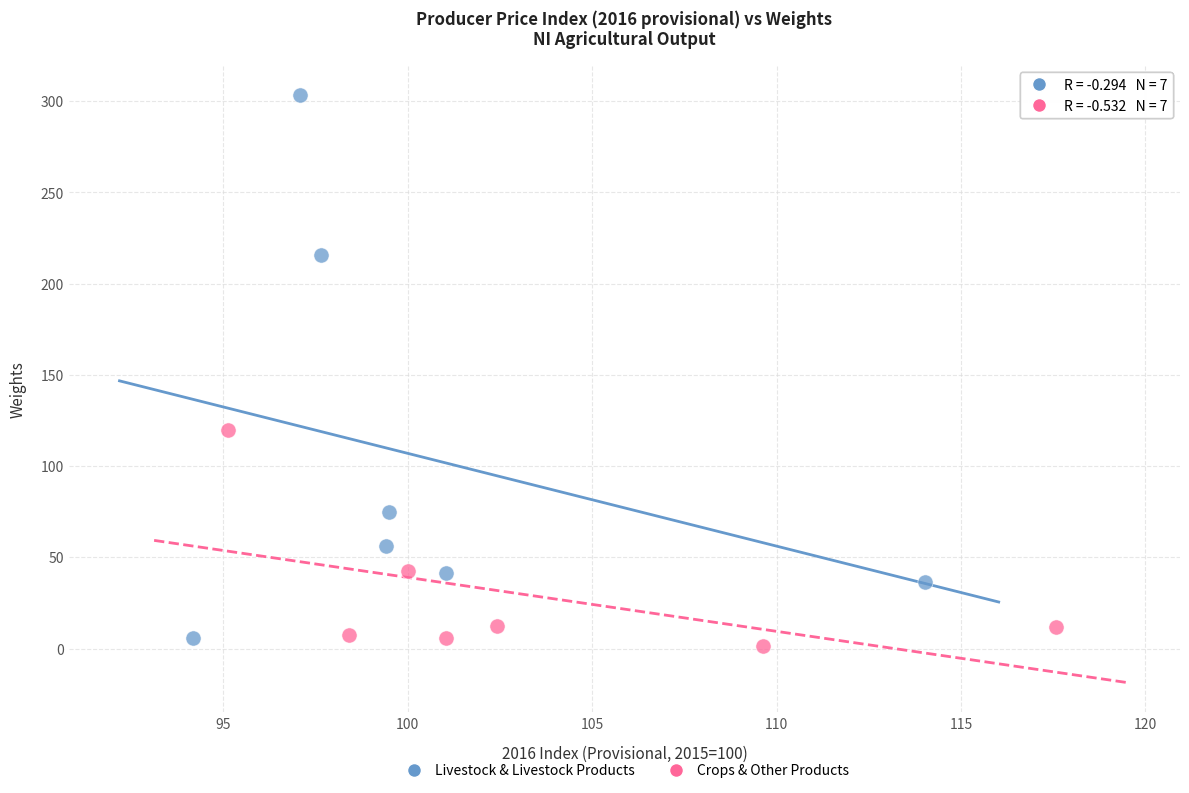

Which series has the largest Y range (max minus min)?

Livestock & Livestock Products